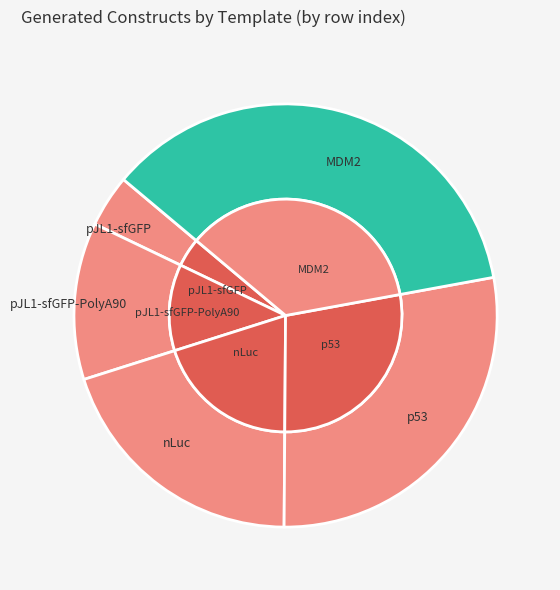

What percentage is the MDM2 slice, to the nearest percent?

36%